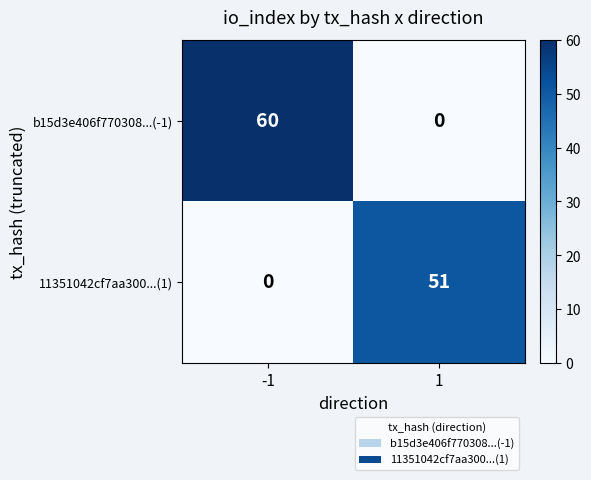

The value of b15d3e406f770308...(-1) at 1 is 0. True or false?

True